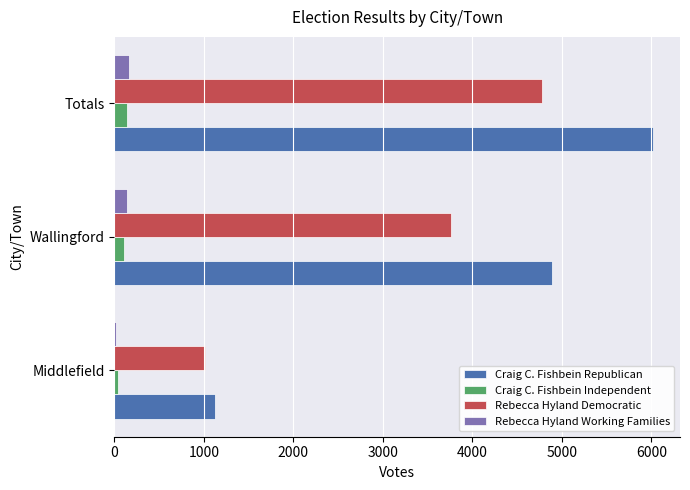

The value of Craig C. Fishbein Republican at Middlefield is 721. True or false?

False